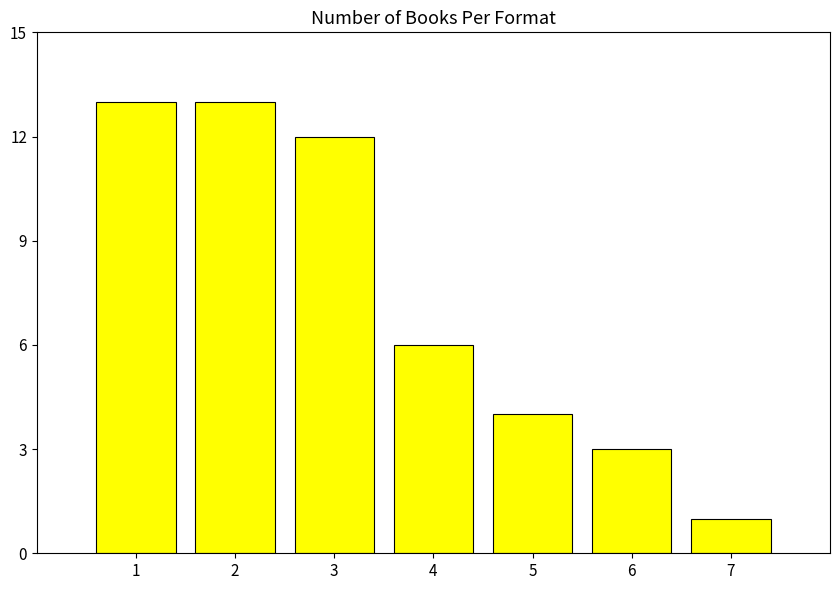

What is the average value?

7